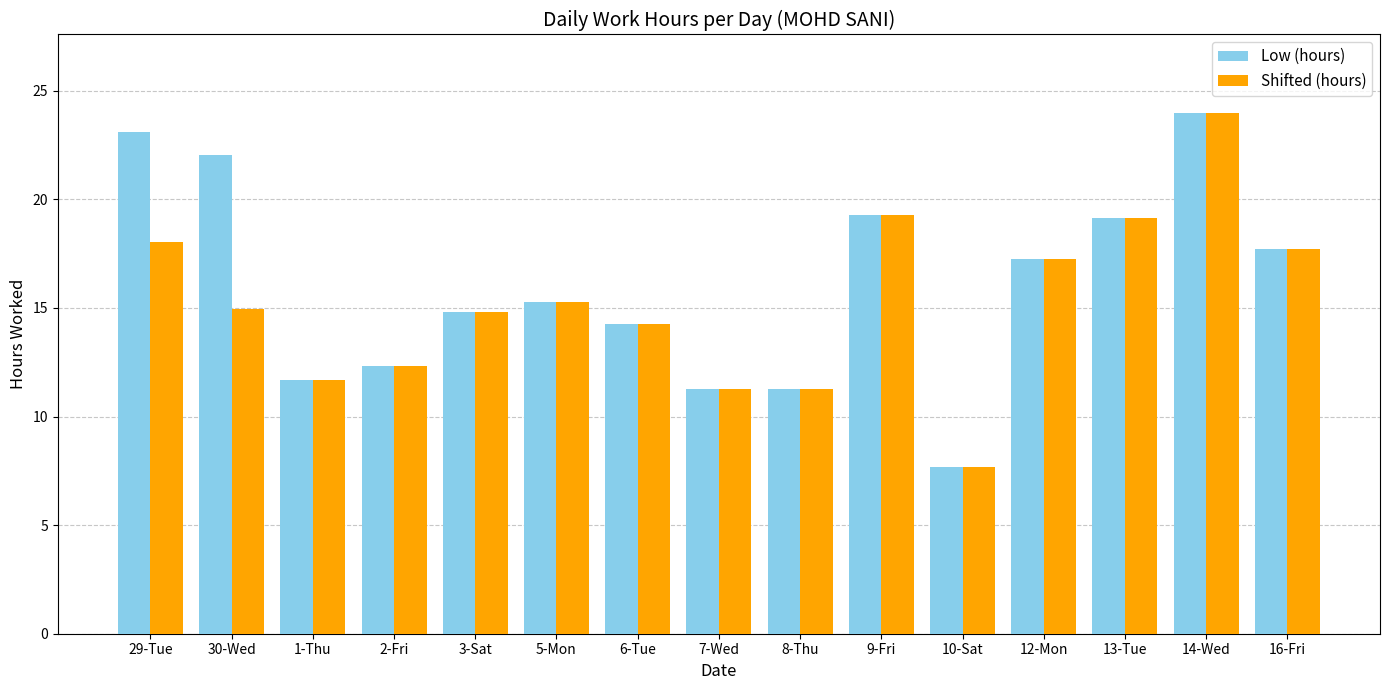

What is the greatest value displayed?

24.0